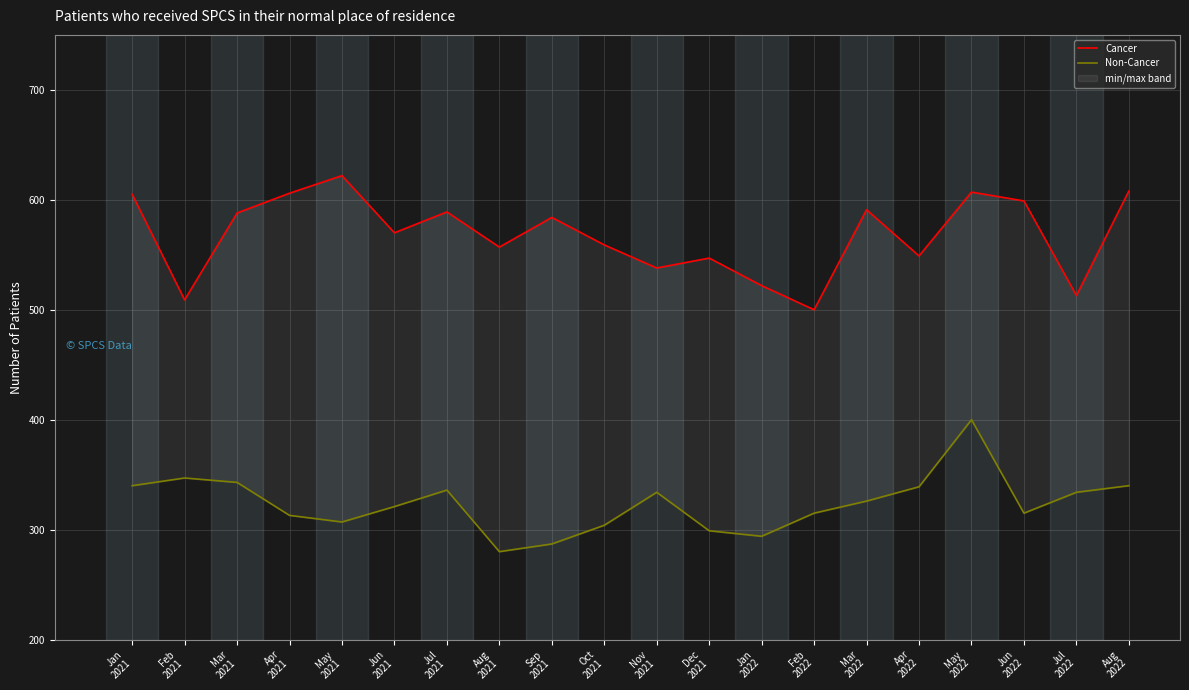

Reading left to right, transcribe all the data shown in this chart.

Cancer: Jan
2021=605	Feb
2021=509	Mar
2021=588	Apr
2021=606	May
2021=622	Jun
2021=570	Jul
2021=589	Aug
2021=557	Sep
2021=584	Oct
2021=559	Nov
2021=538	Dec
2021=547	Jan
2022=522	Feb
2022=500	Mar
2022=591	Apr
2022=549	May
2022=607	Jun
2022=599	Jul
2022=513	Aug
2022=608
Non-Cancer: Jan
2021=340	Feb
2021=347	Mar
2021=343	Apr
2021=313	May
2021=307	Jun
2021=321	Jul
2021=336	Aug
2021=280	Sep
2021=287	Oct
2021=304	Nov
2021=334	Dec
2021=299	Jan
2022=294	Feb
2022=315	Mar
2022=326	Apr
2022=339	May
2022=400	Jun
2022=315	Jul
2022=334	Aug
2022=340